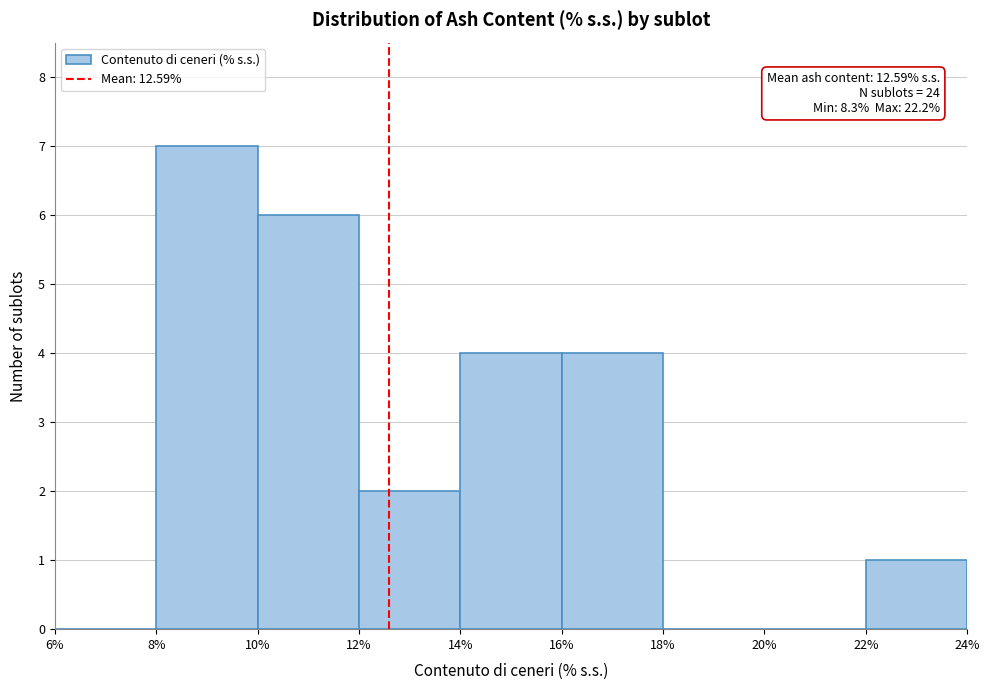

Over which range of the x-axis is the bar tallest?

8% to 10%